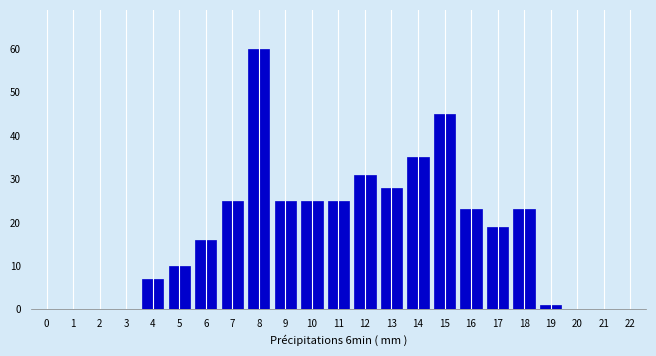

Reading left to right, what are all the values shown in this chart?

0=0	1=0	2=0	3=0	4=7	5=10	6=16	7=25	8=60	9=25	10=25	11=25	12=31	13=28	14=35	15=45	16=23	17=19	18=23	19=1	20=0	21=0	22=0